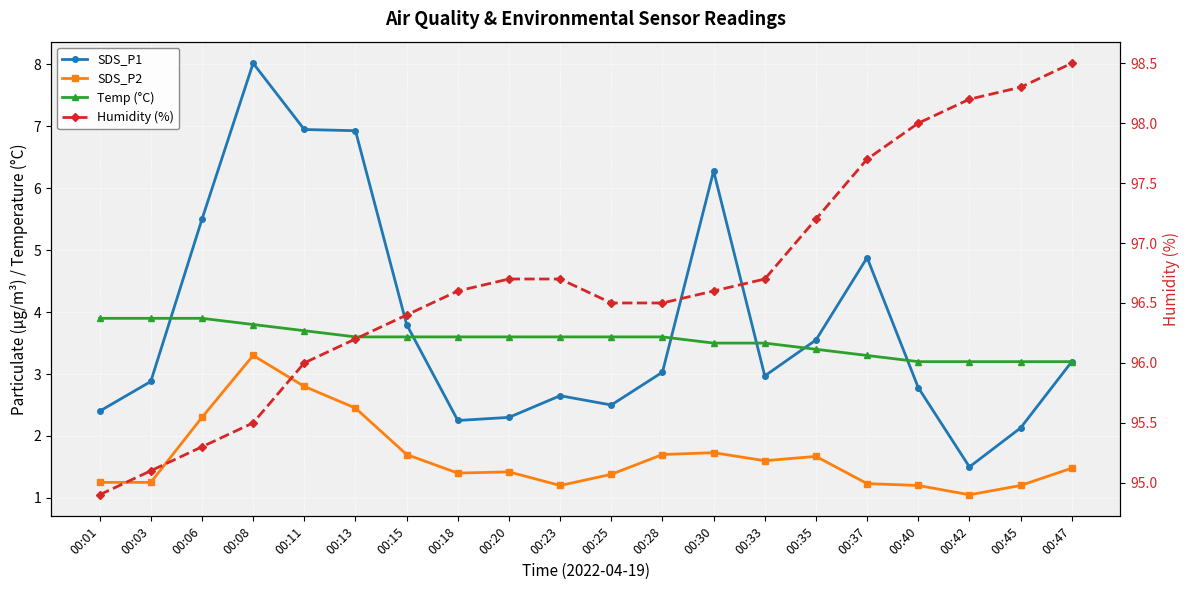

At 00:11, list the series in order from largest to smallest.

Humidity (%), SDS_P1, Temp (°C), SDS_P2